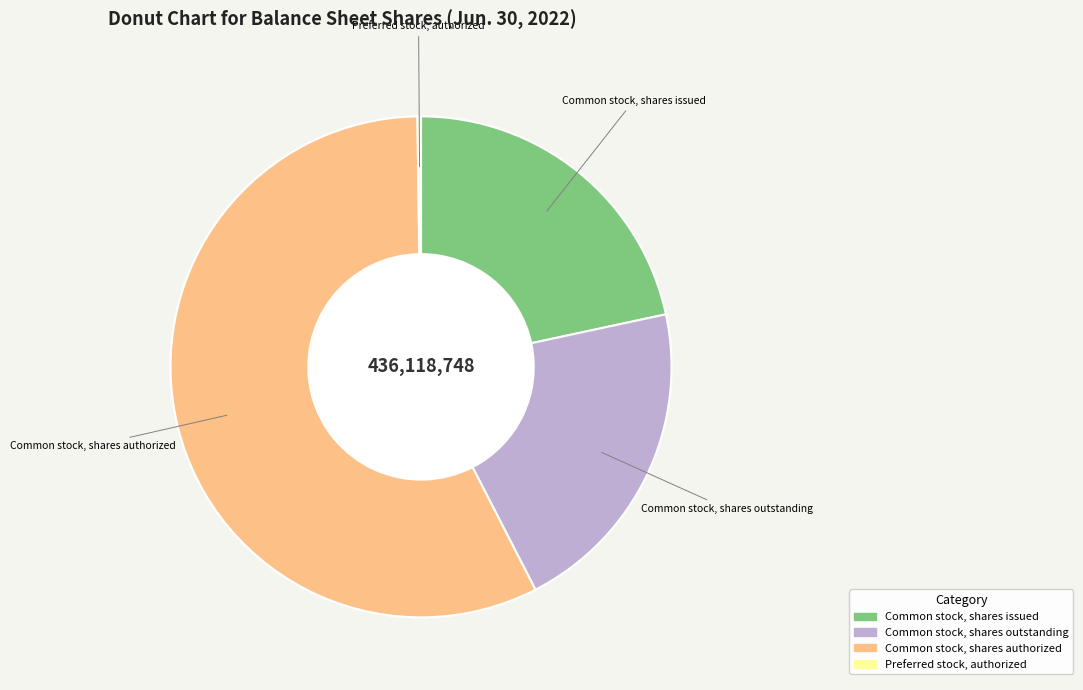

Which has a higher value, Common stock, shares authorized or Common stock, shares outstanding?

Common stock, shares authorized